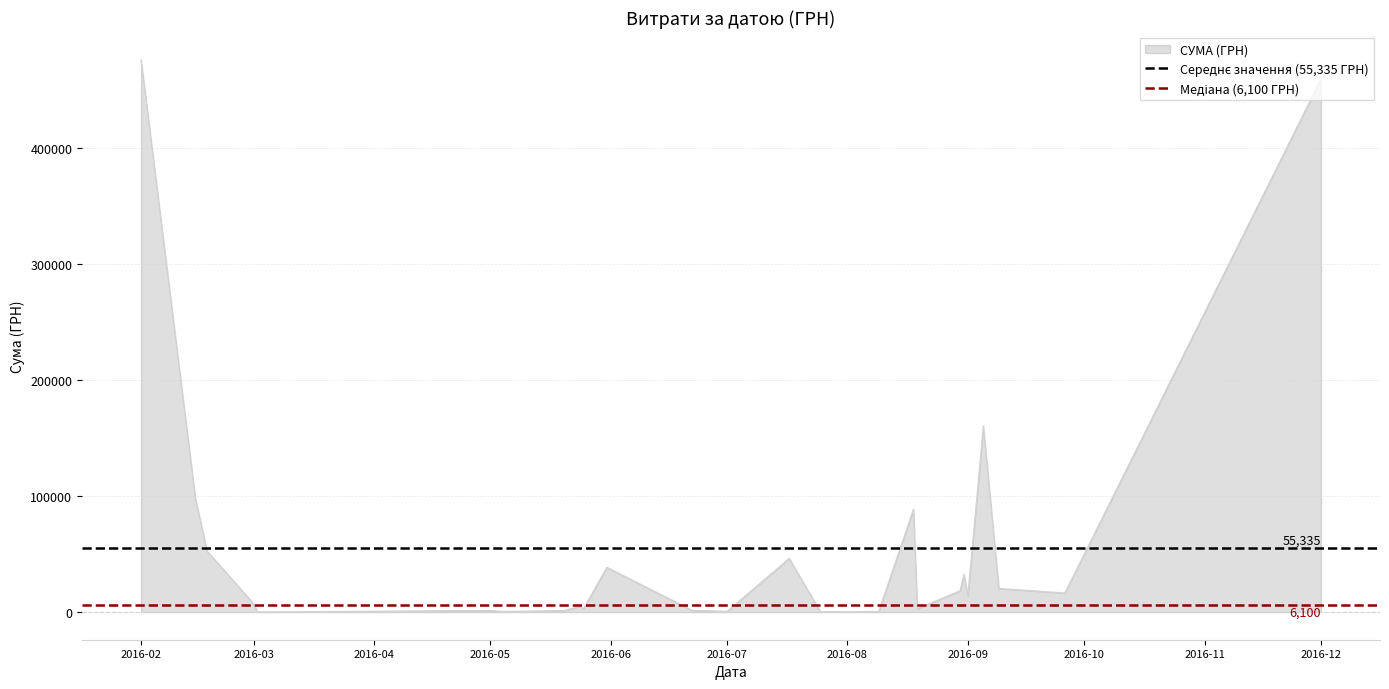

Which category has the highest value in the СУМА (ГРН) series?

2016-02